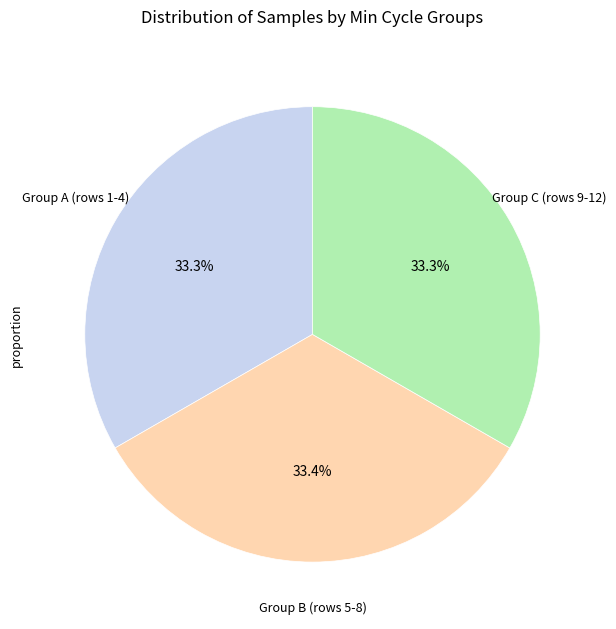

Does any single category account for the majority?

No